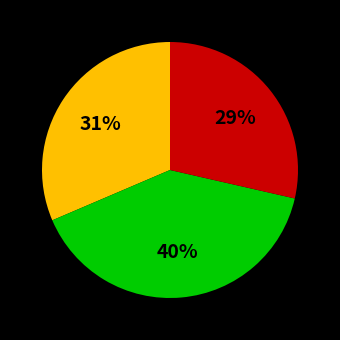

To the nearest percent, what is the average slice percentage?

33%